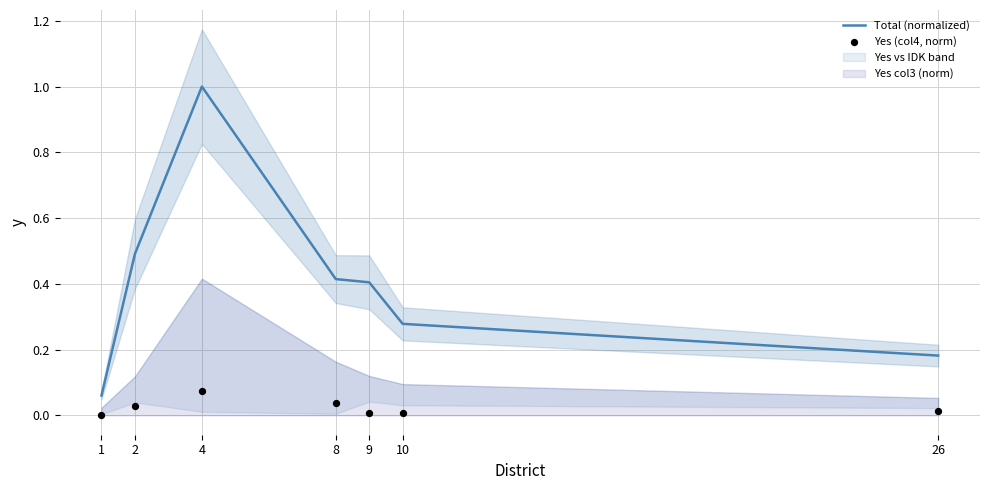

Which series contains the highest Y value?

Total (normalized)